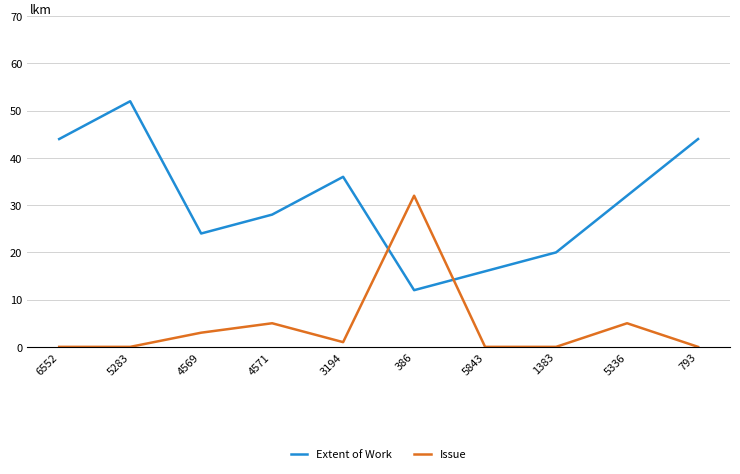

What is the difference between the highest and lowest values at 3194?

35